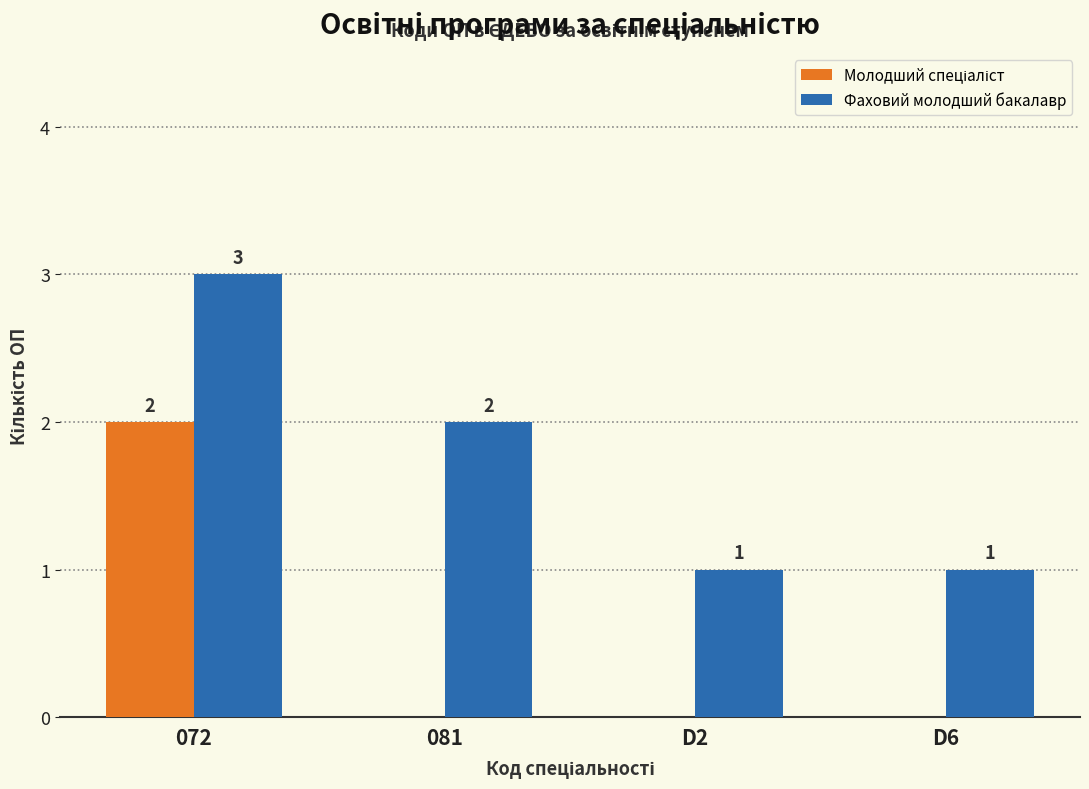

Does the chart contain stacked bars?

No